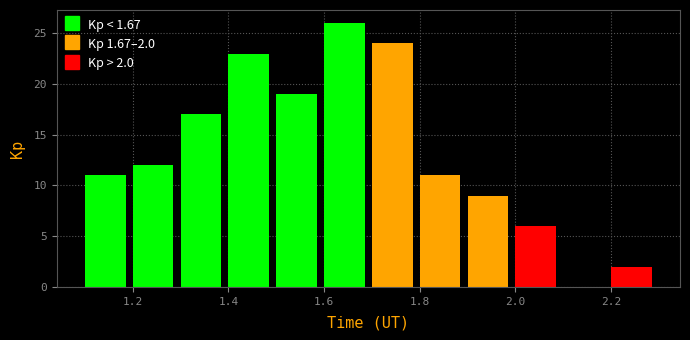

Over which range of the x-axis is the bar tallest?

1.6 to 1.7